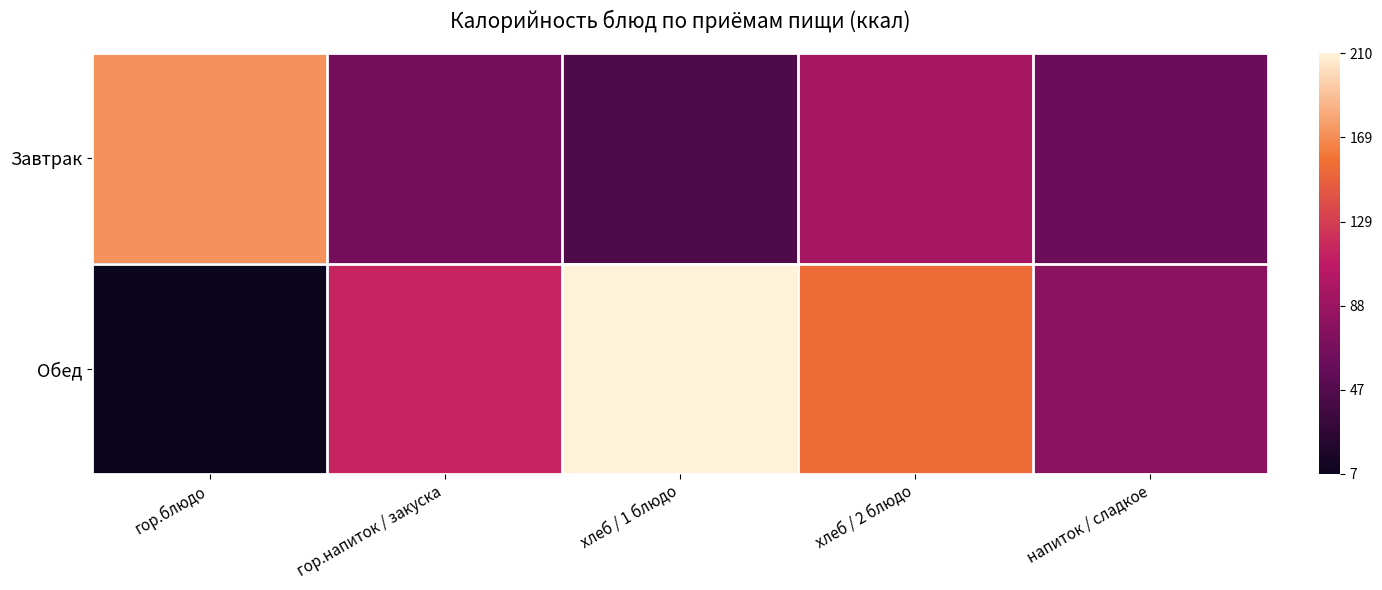

What is the greatest value displayed?

210.0